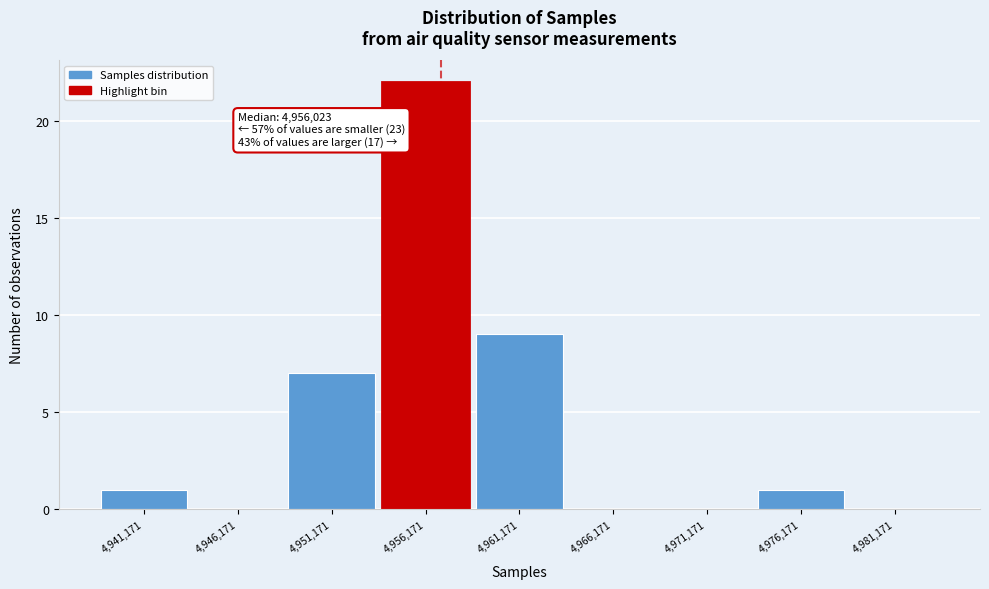

Over which range of the x-axis is the bar tallest?

4953500 to 4958500